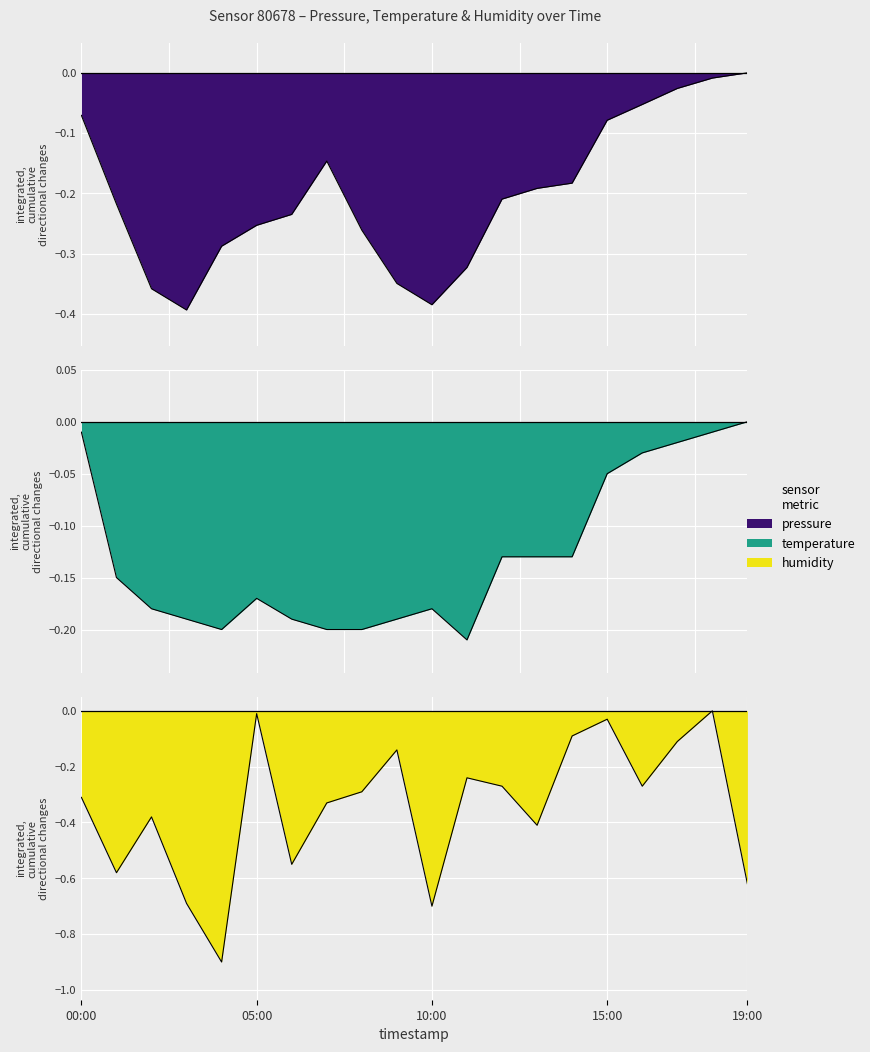

At which label does humidity reach its peak?

18:00